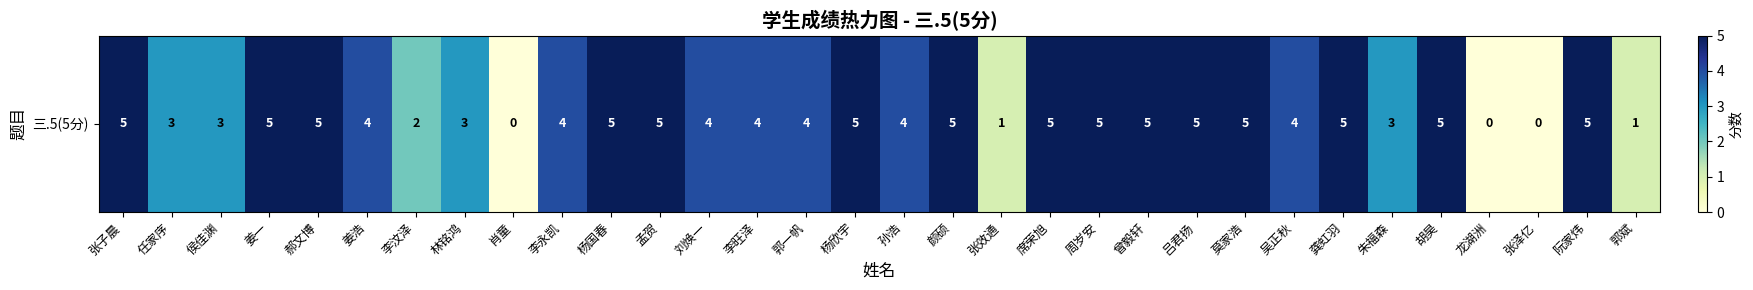

What is the change in value from 刘焕一 to 吕君扬?

+1